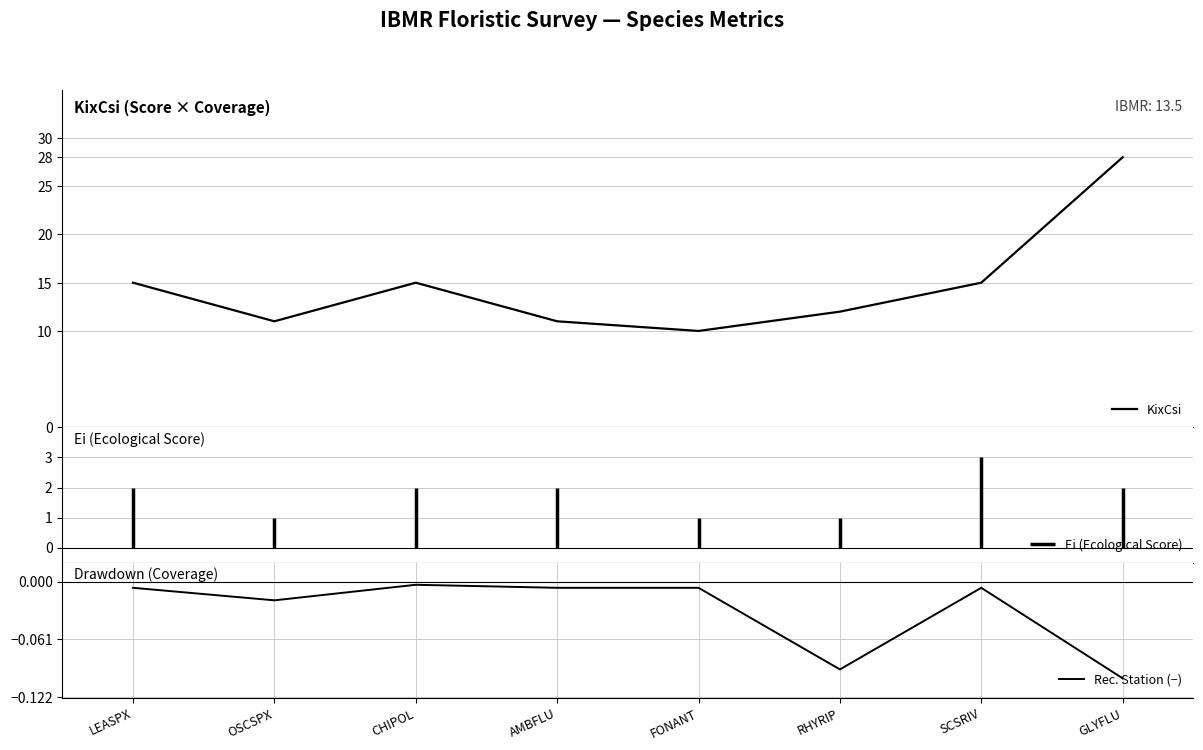

What is the sum of all KixCsi values?

117